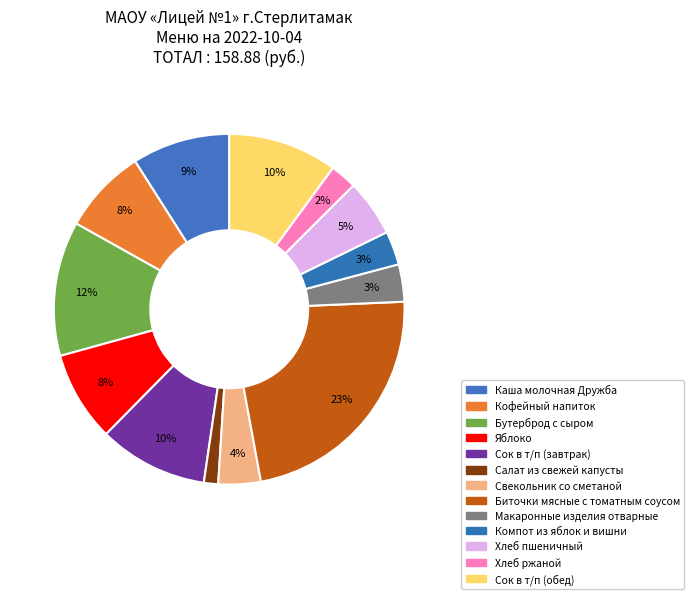

Count the number of slices in the pie.

13